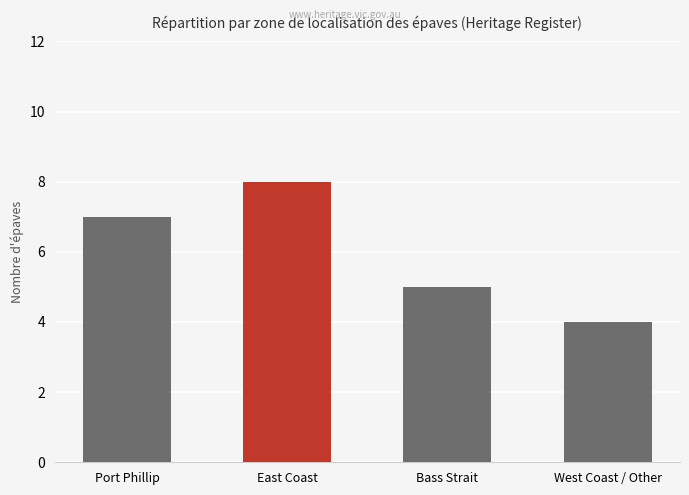

What is the greatest value displayed?

8